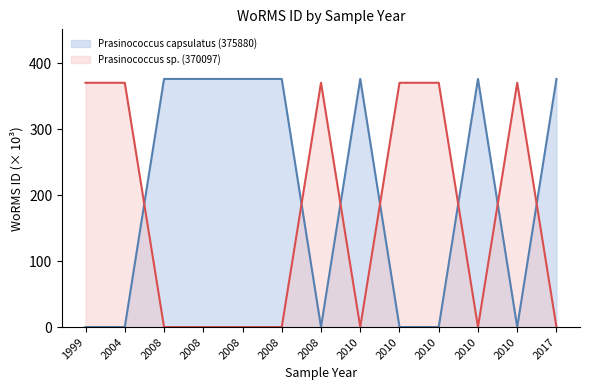

Where is the first local minimum for Prasinococcus sp. (370097)?

2008